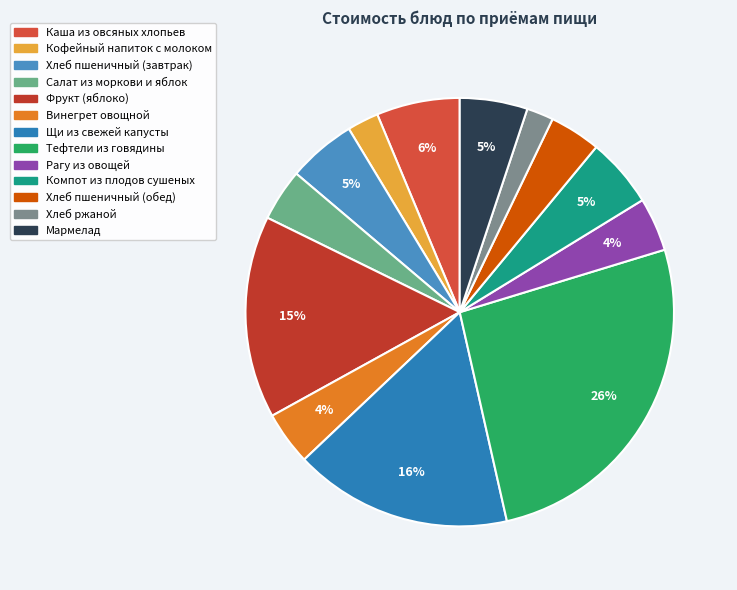

Do Салат из моркови и яблок and Хлеб пшеничный (обед) together represent more than half of the pie?

No